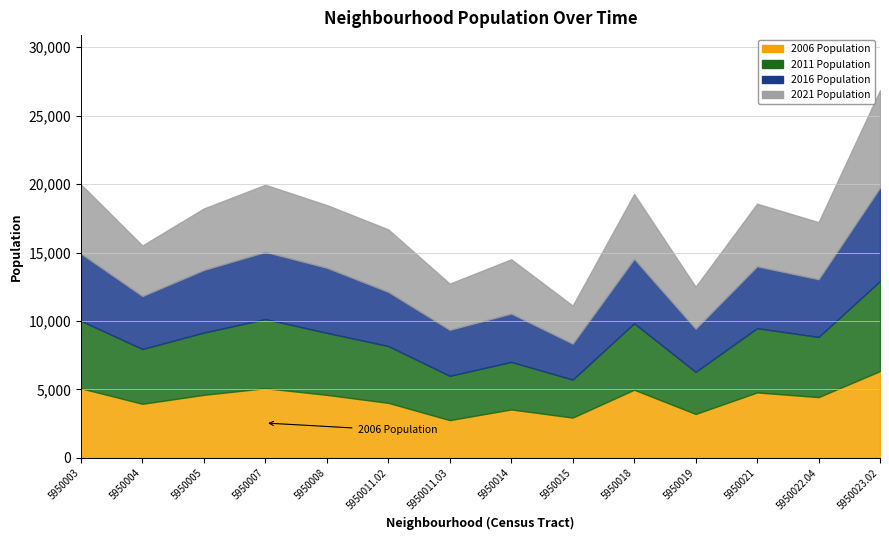

The 2011 Population series shows 6080 at 5950014. True or false?

False